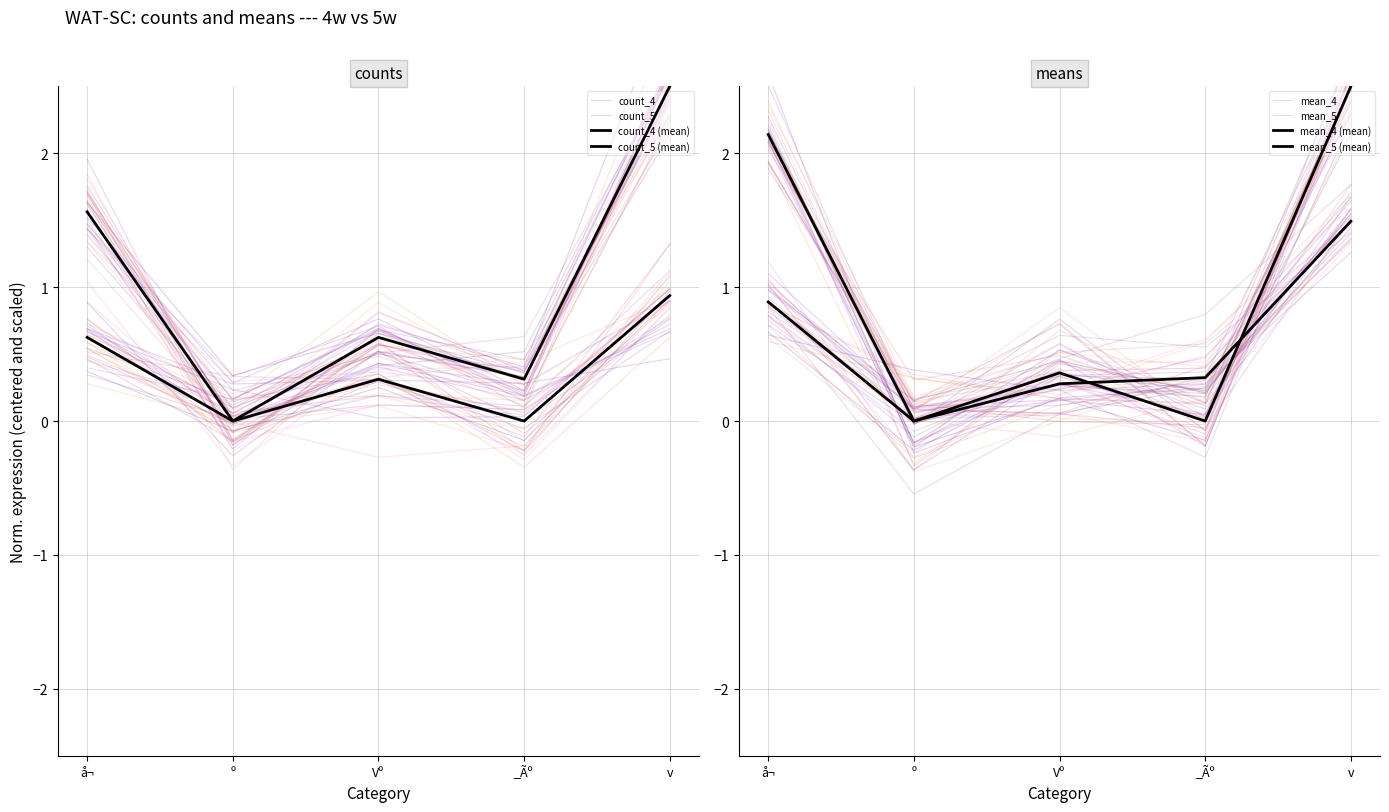

What is the highest value of the mean_5 series?

1.5